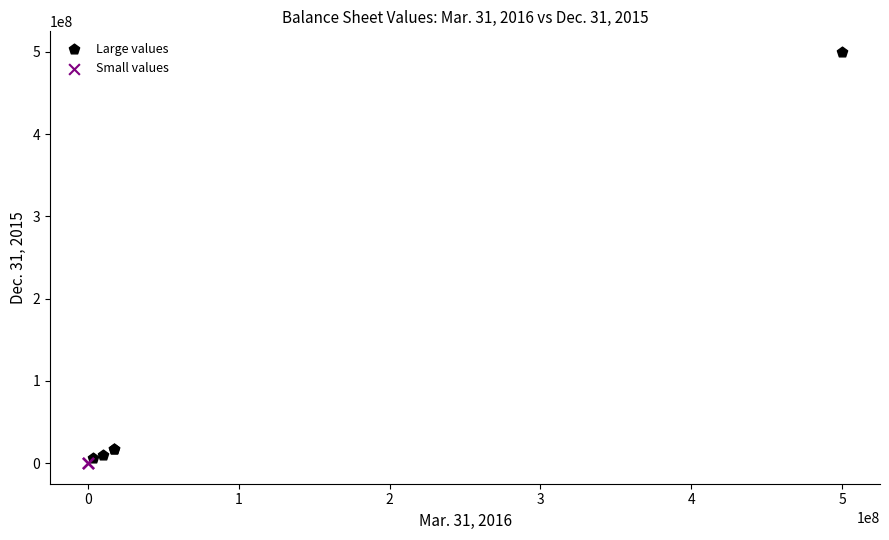

Which series has the largest Y range (max minus min)?

Large values